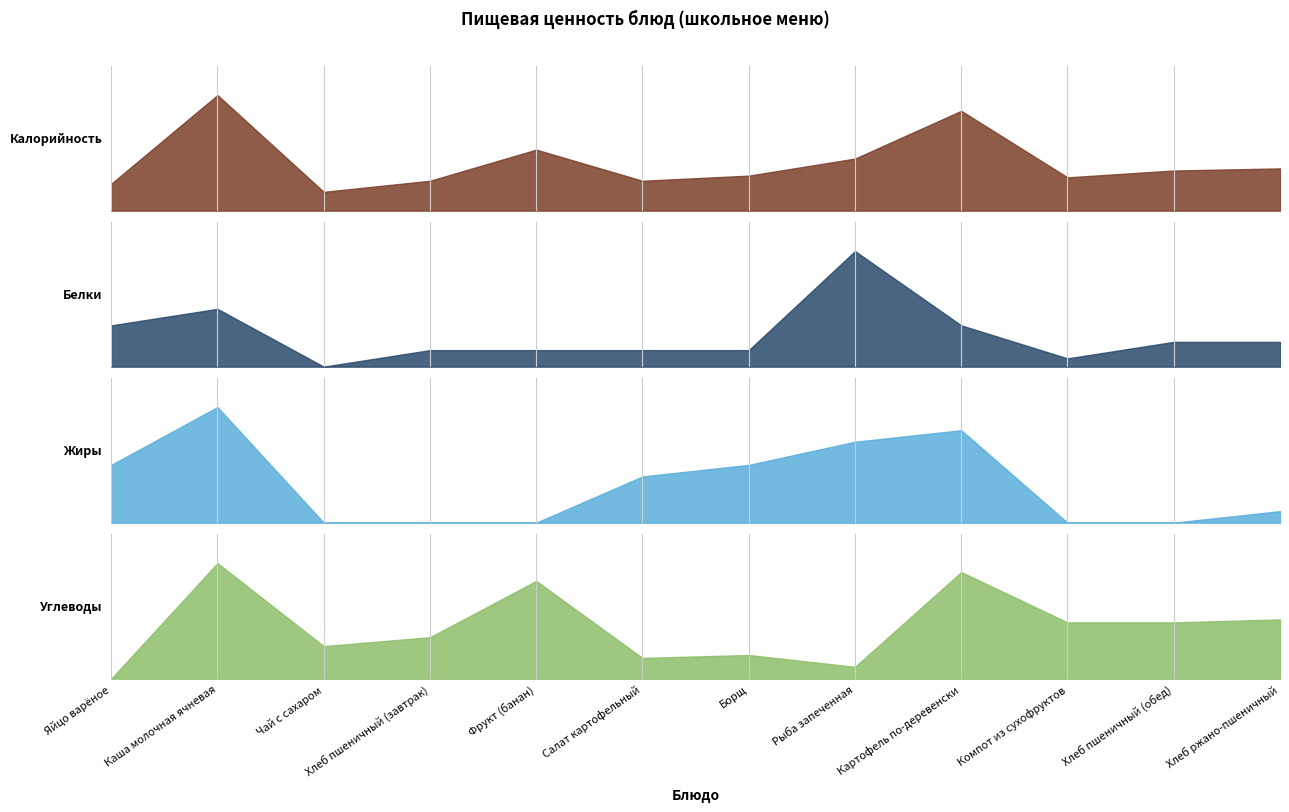

What is the label of the 9th point from the right?

Хлеб пшеничный (завтрак)